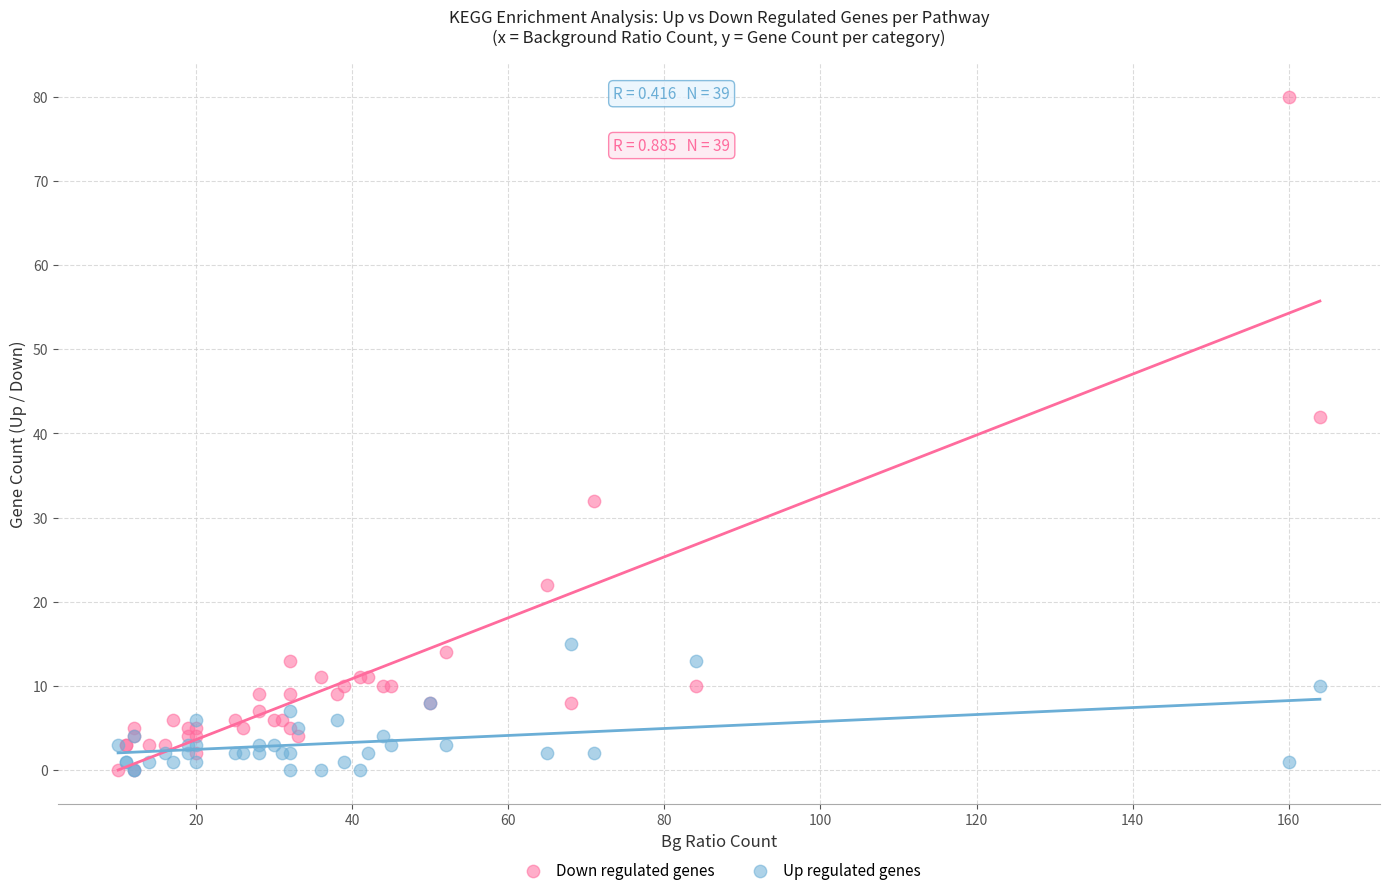

In the Down regulated genes series, what Y value is closest to 40?

42